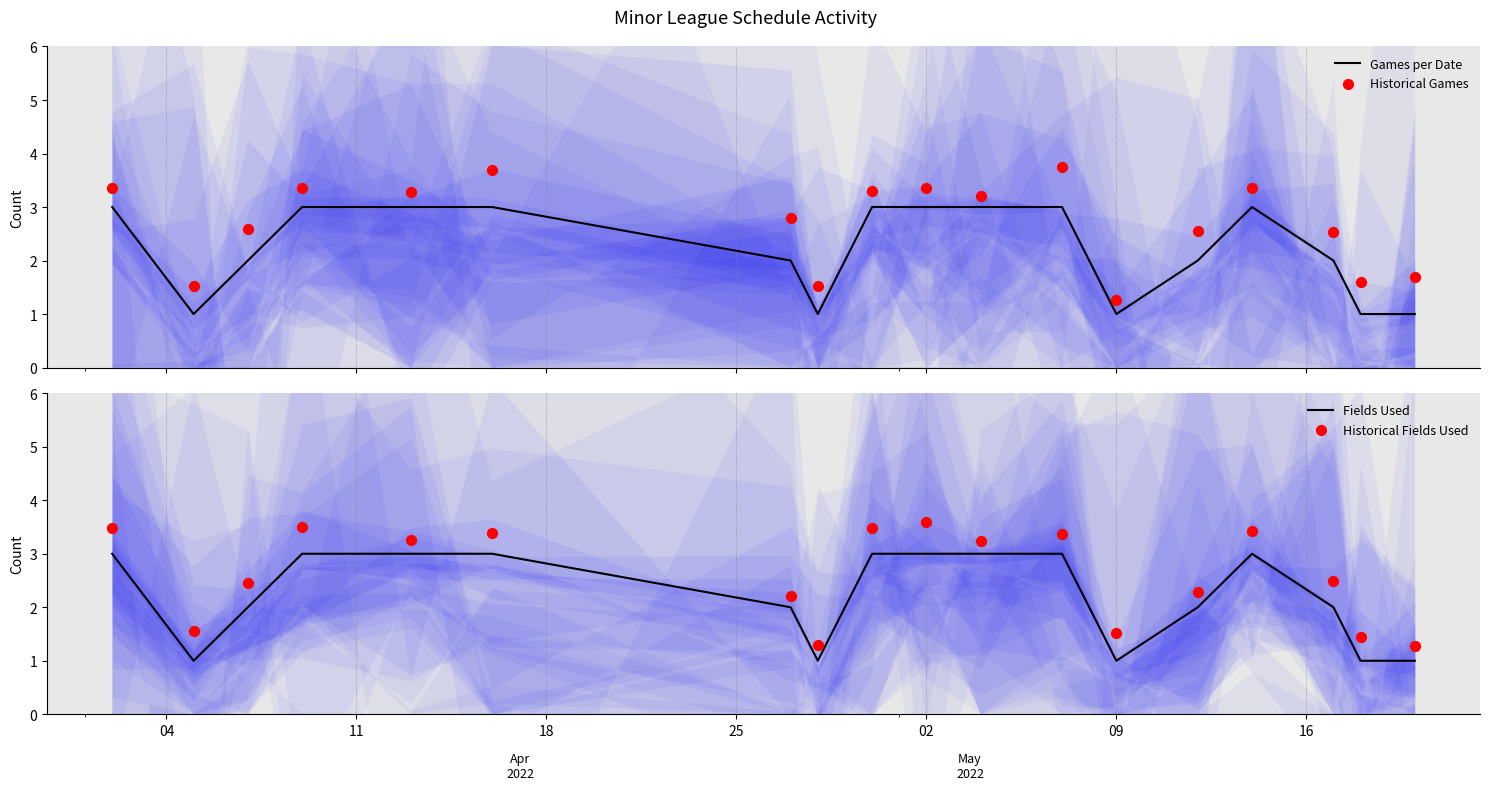

At how many categories does at least one series exceed 1?

18